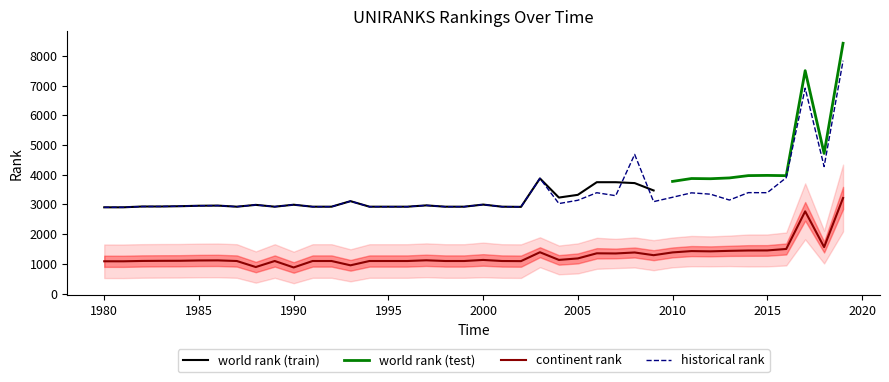

At which label is world rank closest to 2045?

2018